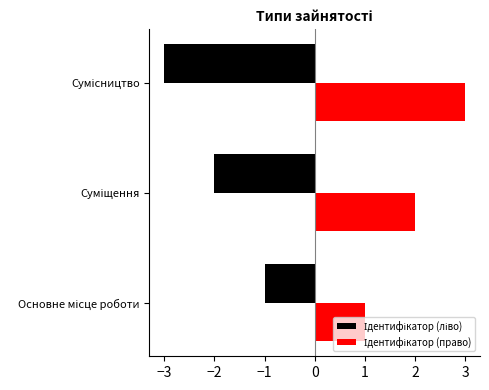

Is it true that the value at Основне місце роботи is 1?

True